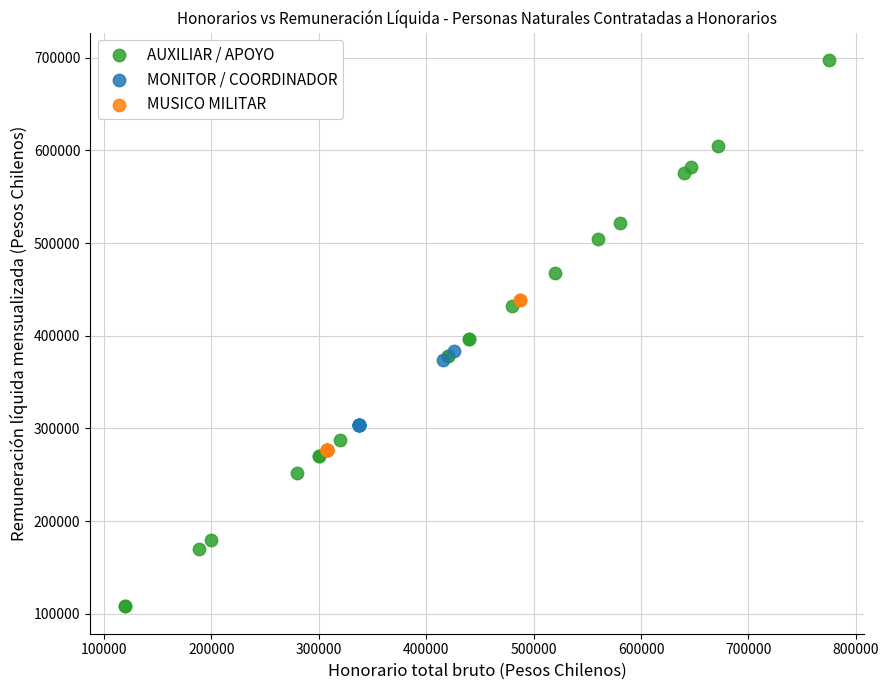

Which series contains the highest Y value?

AUXILIAR / APOYO